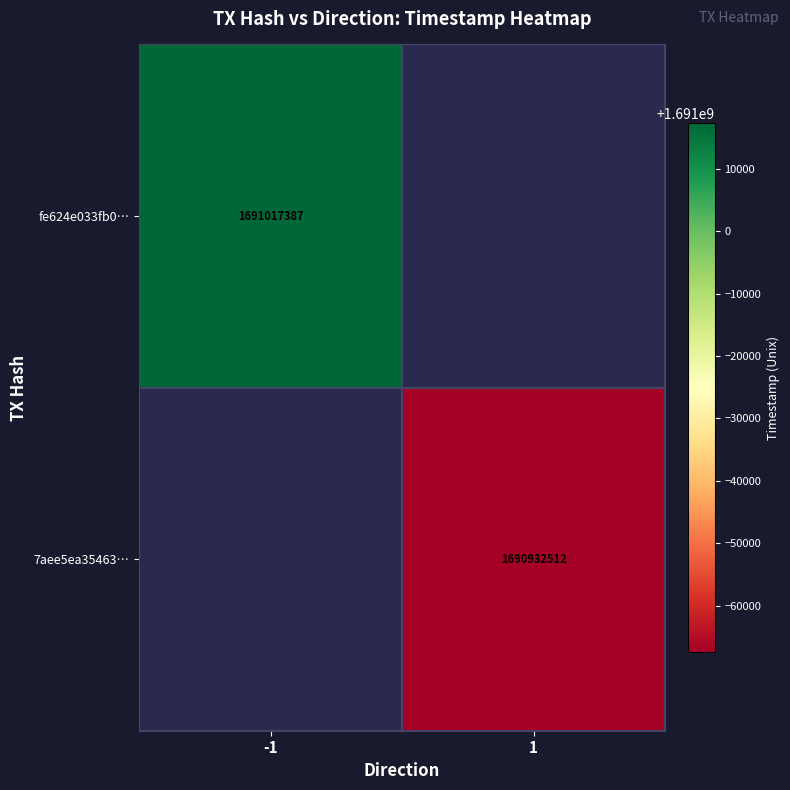

The fe624e033fb0… series shows 1691017387 at -1. True or false?

True